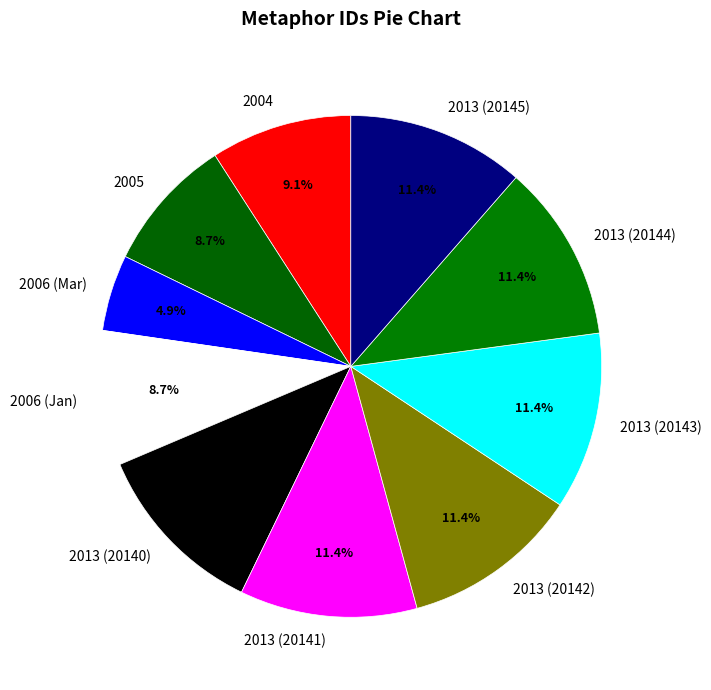

What is the total percentage of 2013 (20142) and 2006 (Jan)?

20.1%